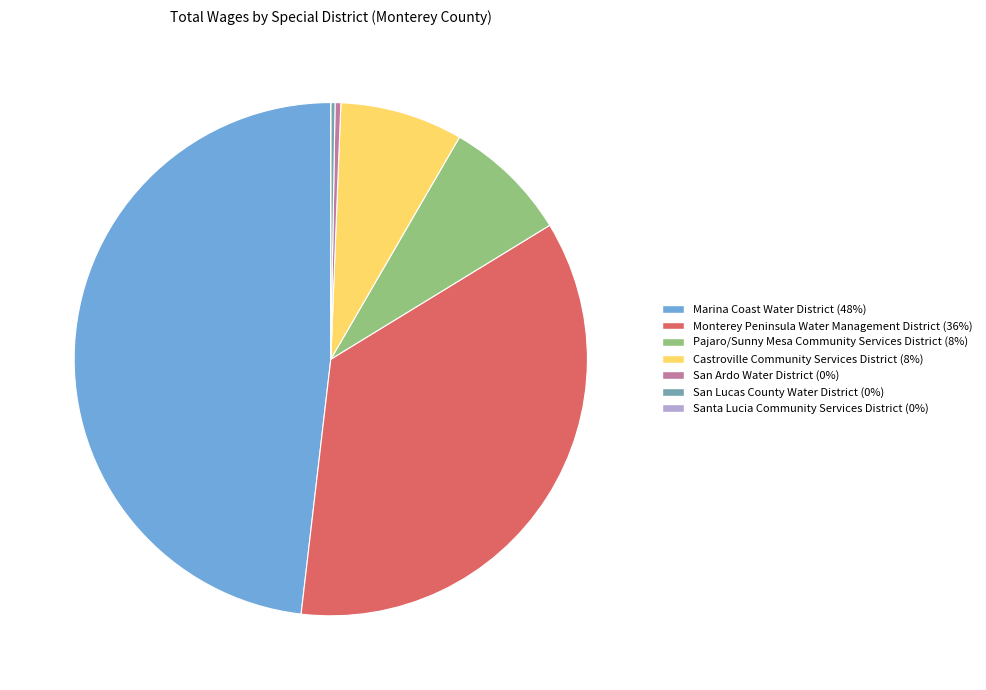

What is the ratio of the value at Marina Coast Water District to the value at Monterey Peninsula Water Management District?

1.4